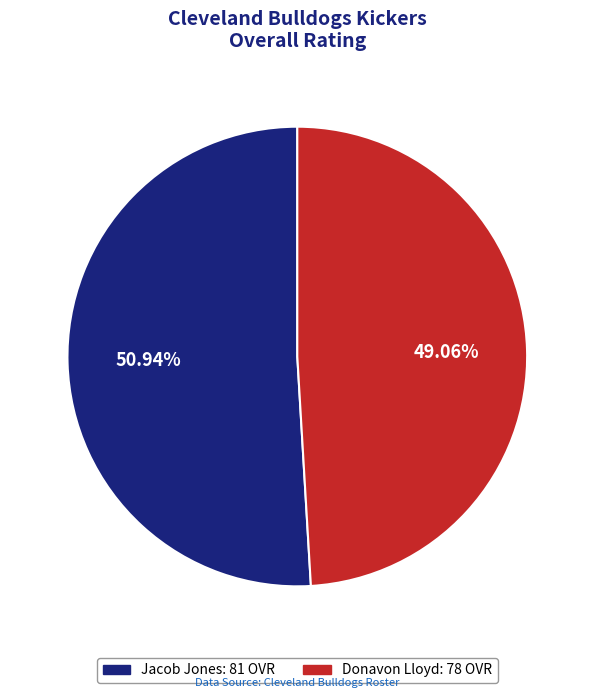

How many slices are in this pie chart?

2